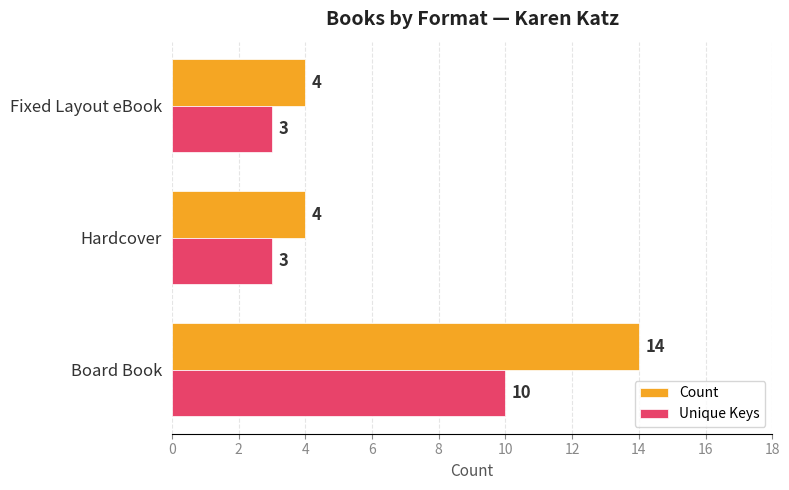

True or false: Unique Keys has a value of 5 at Hardcover.

False